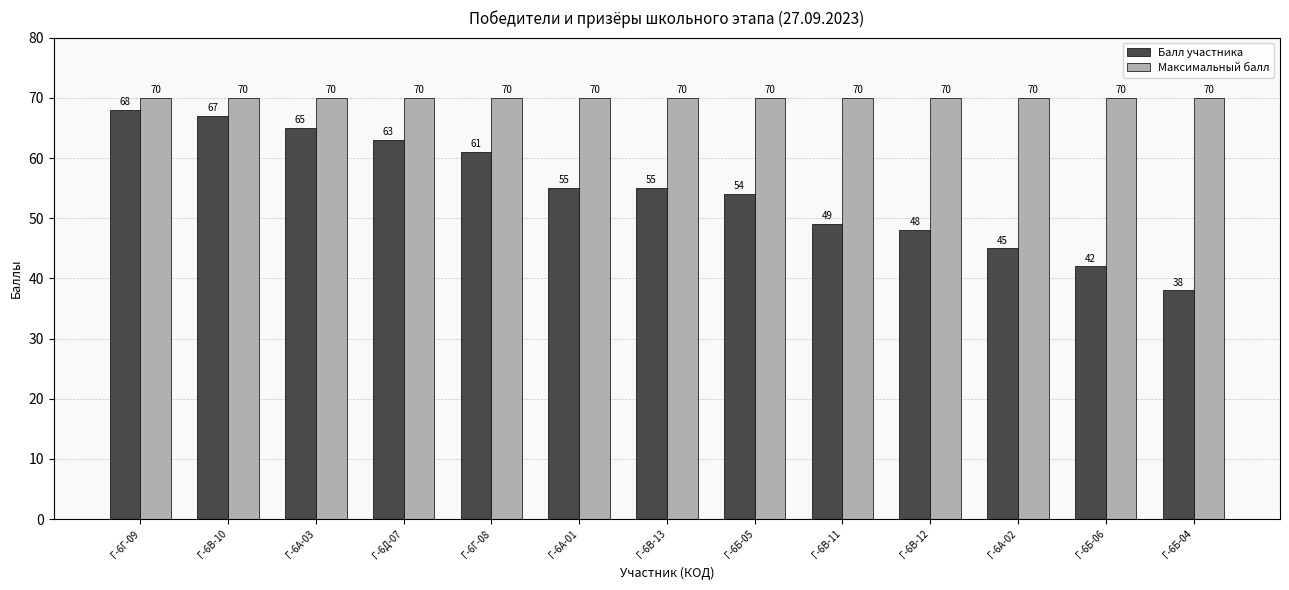

What position from the right is Г-6Г-08?

9